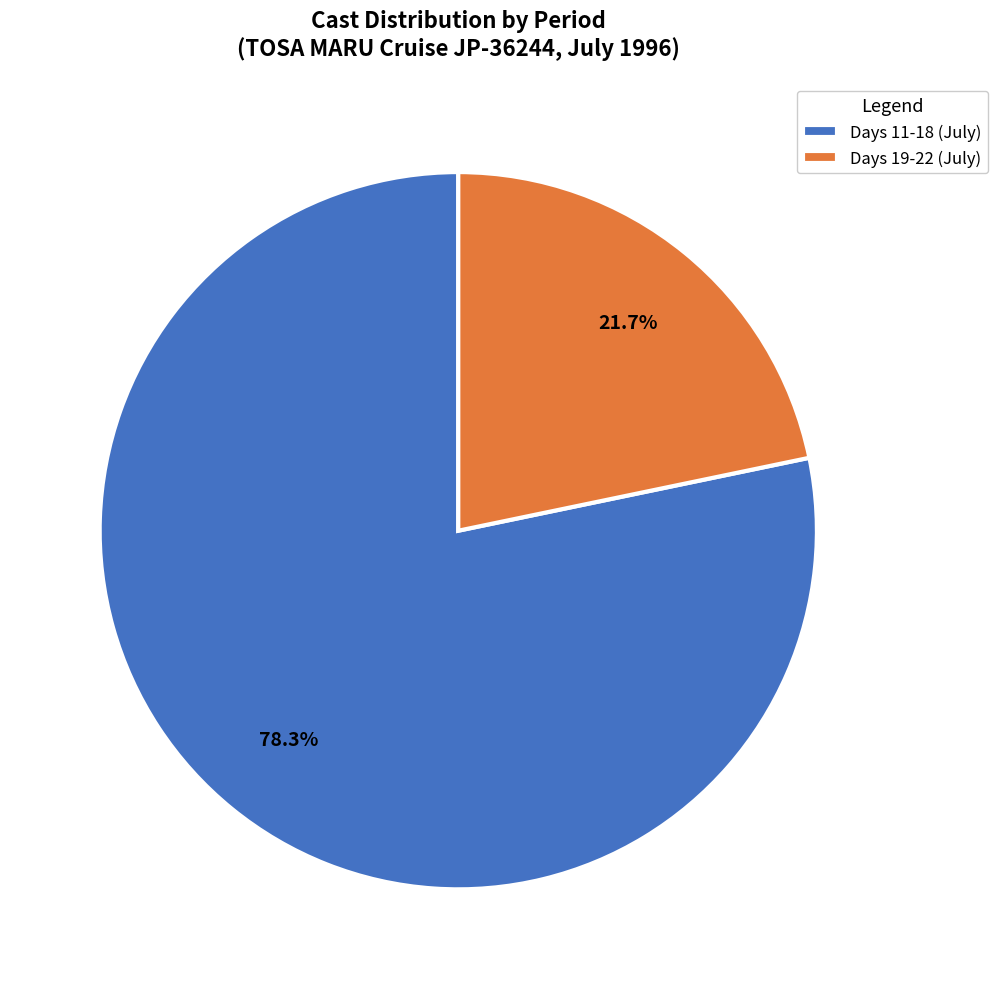

Which category accounts for the majority?

Days 11-18 (July)